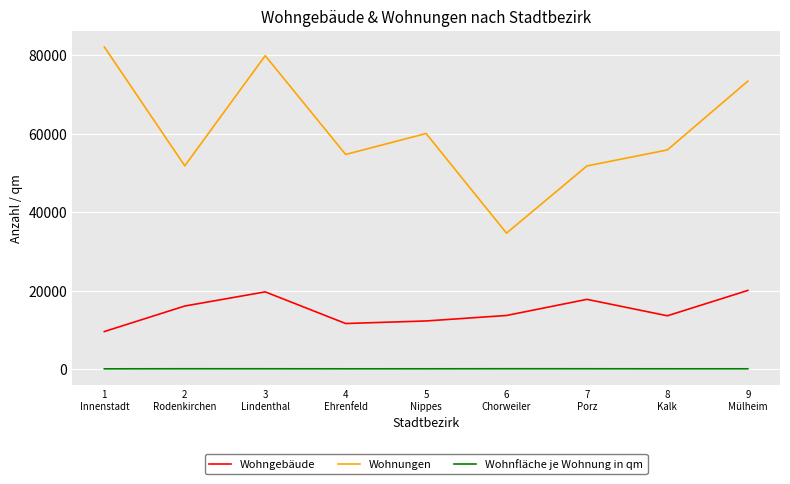

What is the difference between the maximum and minimum values in the Wohnungen series?

47462.0